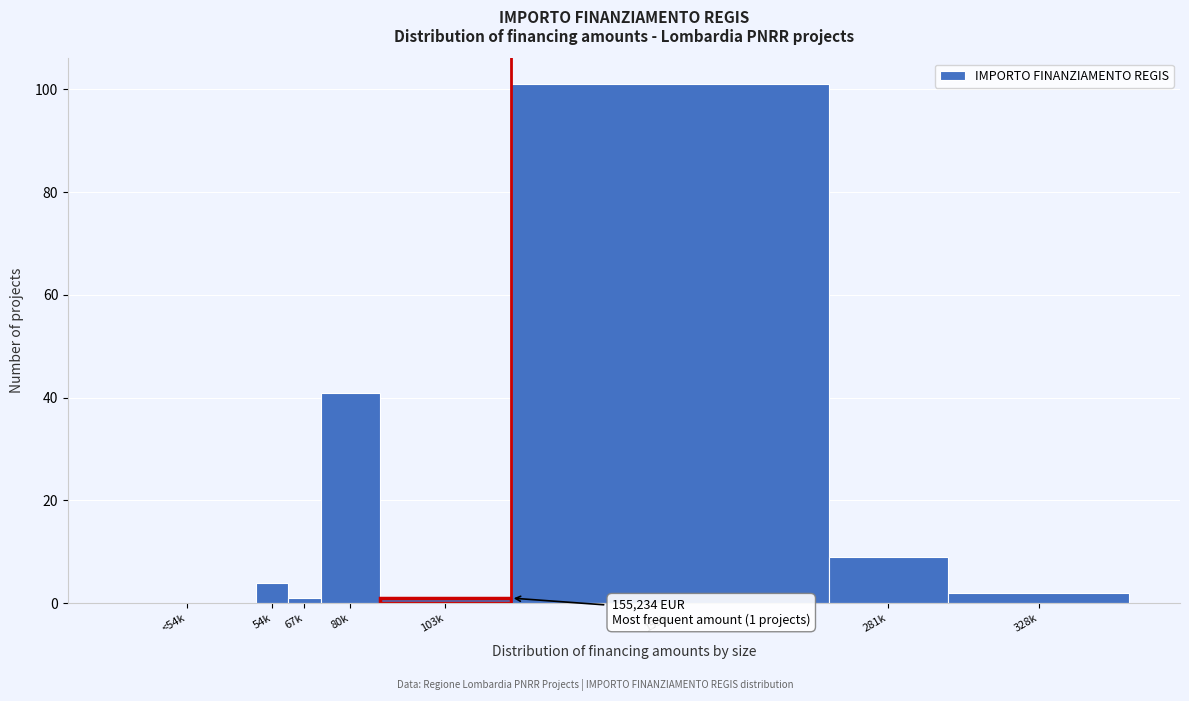

Reading right to left, list all the values displayed in this chart.

328k=2	281k=9	155k=101	103k=1	80k=41	67k=1	54k=4	<54k=0